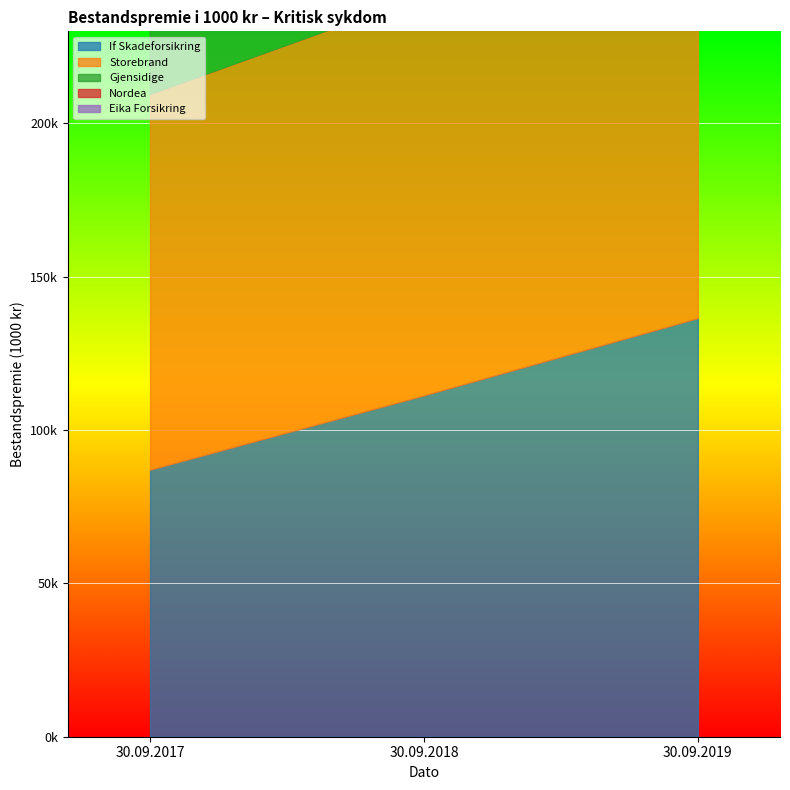

Read the Storebrand value at 30.09.2017, to the nearest 50.

122300